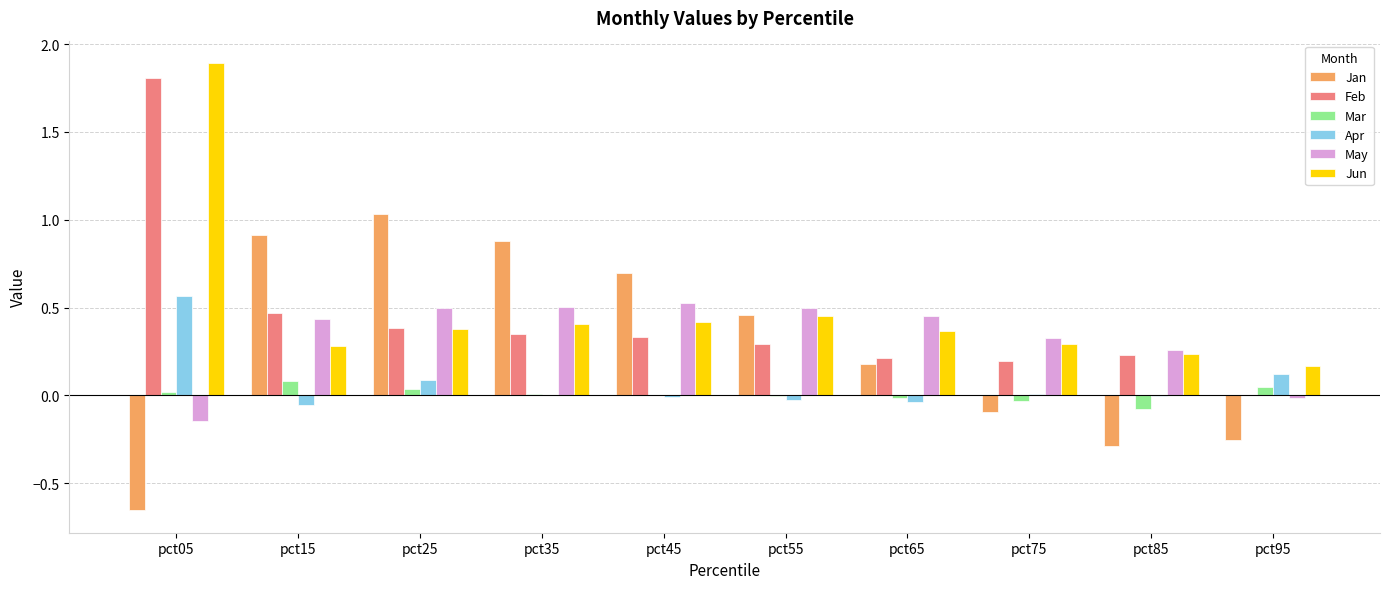

The value of Apr at pct55 is -0.0. True or false?

True